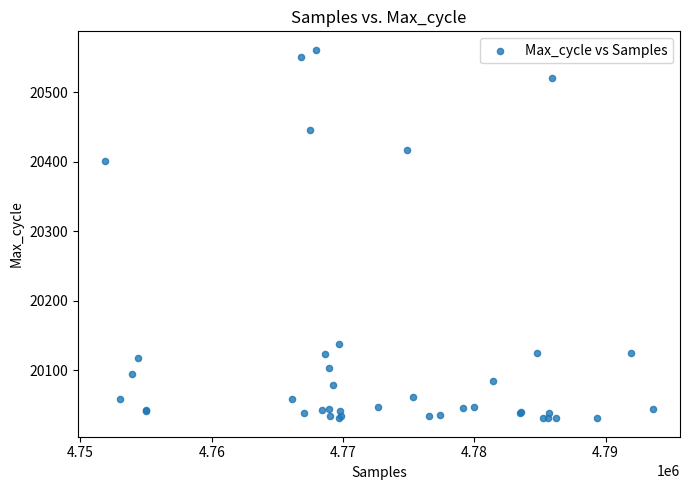

What Y value in the scatter plot is closest to 20296?

20401